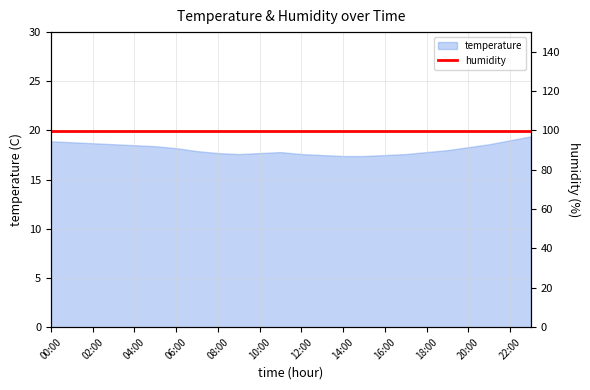

Count the number of values greater than 18.

11